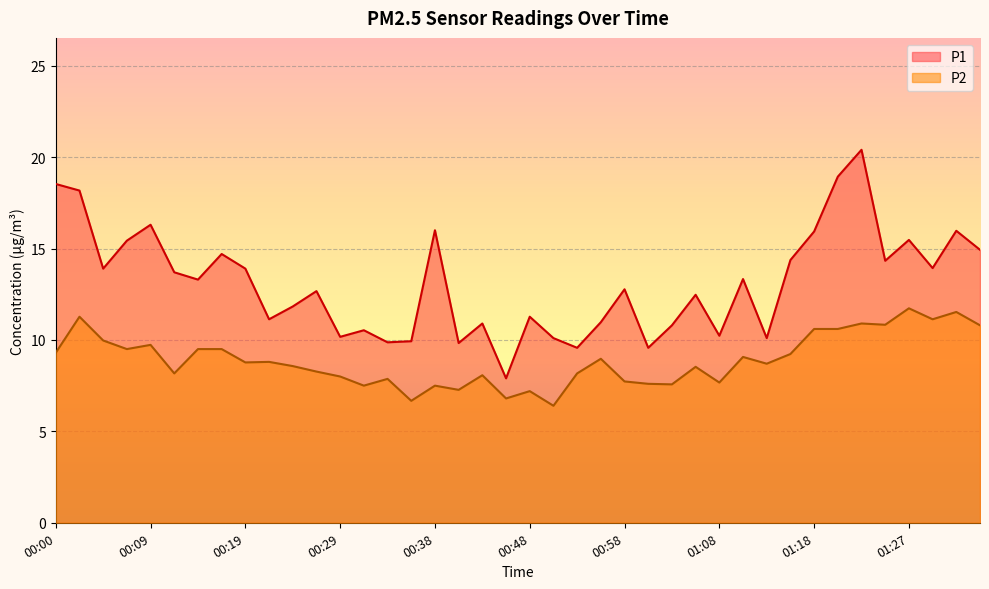

How many lines are shown in the chart?

2